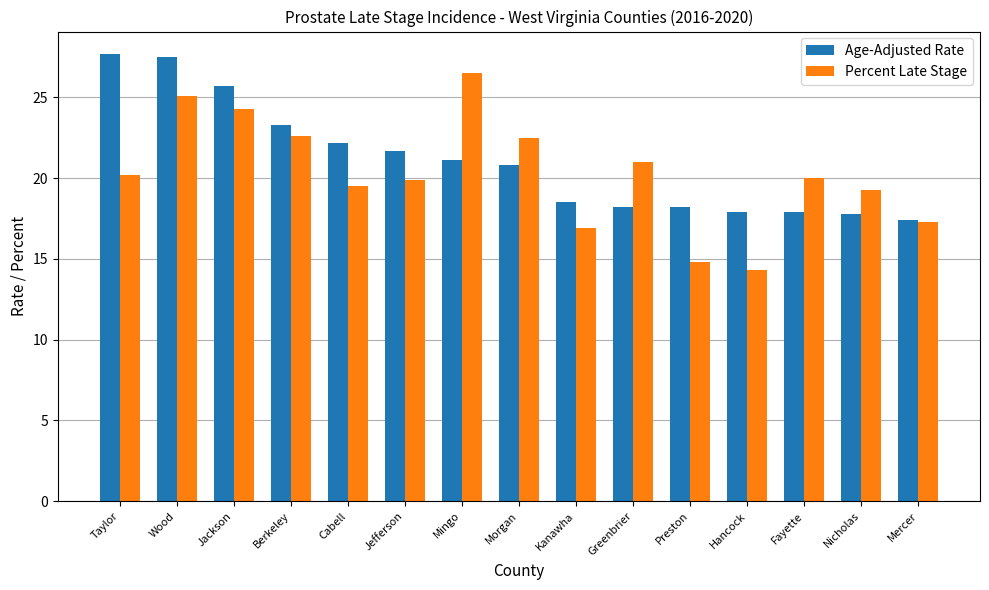

What is the minimum value for Age-Adjusted Rate?

17.4